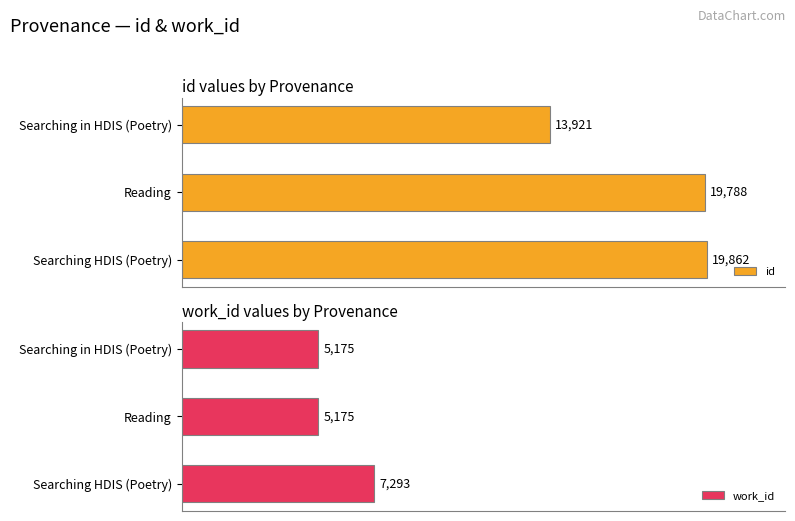

Does the chart contain stacked bars?

No